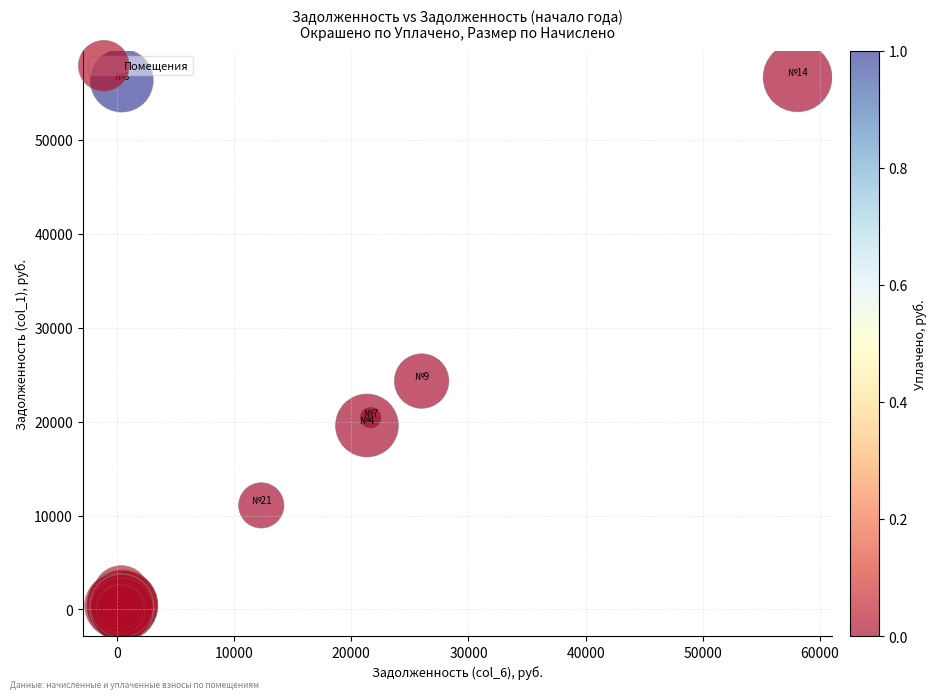

What Y value in the scatter plot is closest to 28334?

24322.7